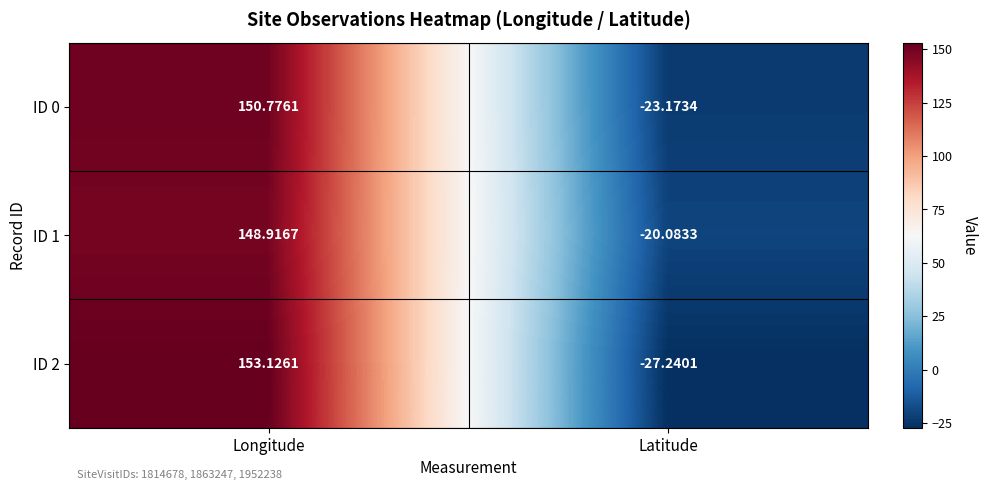

At which label does ID 0 reach its minimum?

Latitude